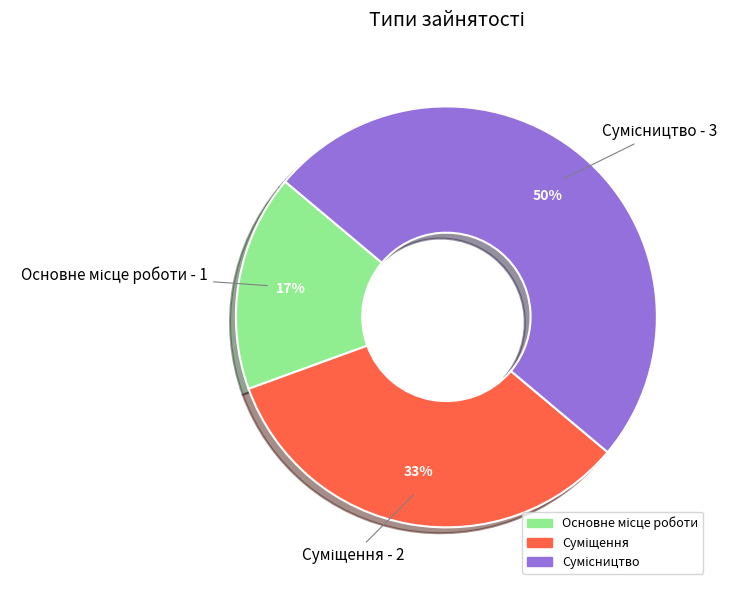

To the nearest percent, what is the difference between the largest and smallest slice percentages?

33%